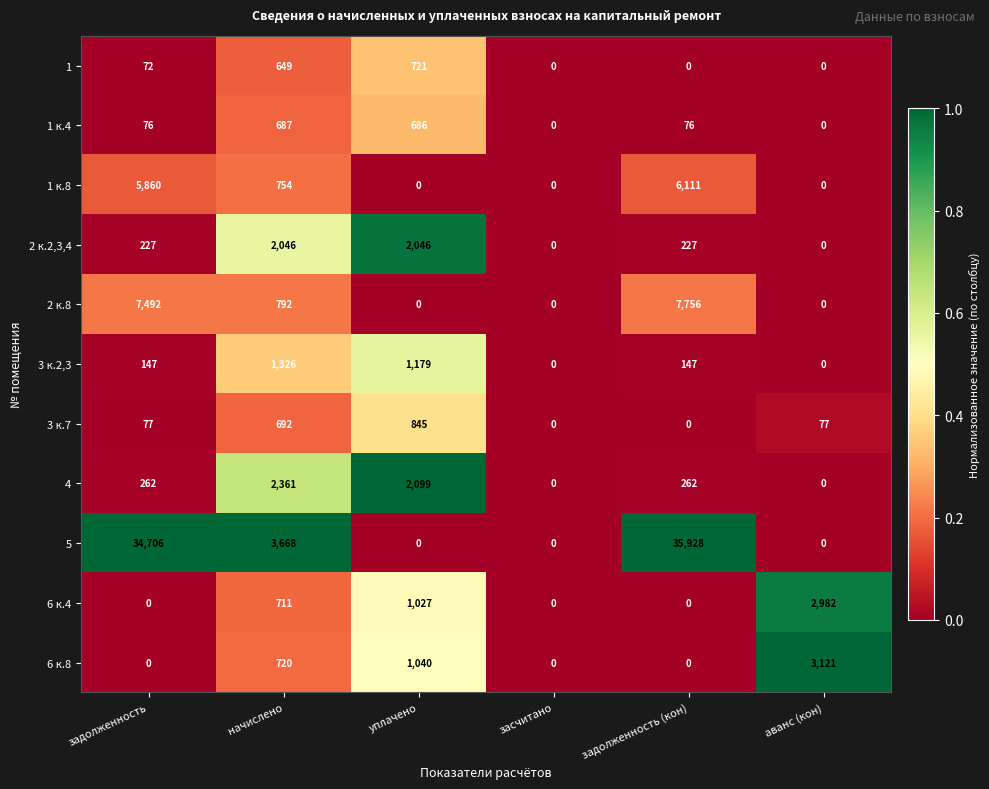

Which series has the widest spread of values?

5